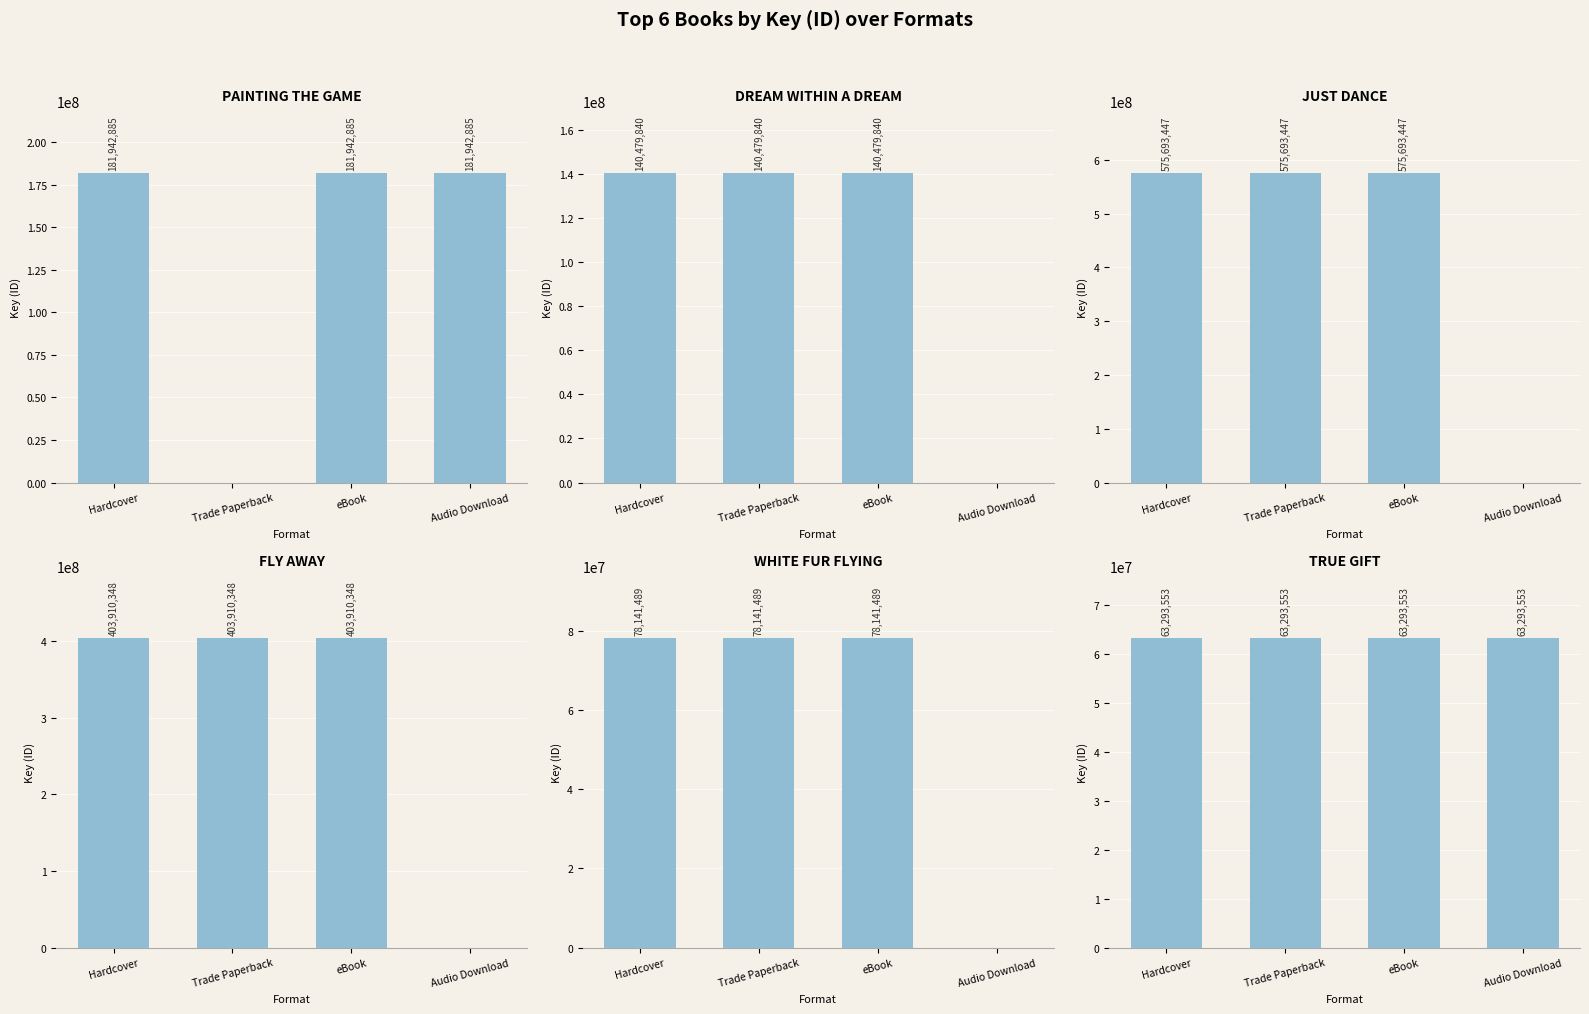

What is the total value across all series at Audio Download?

245236438